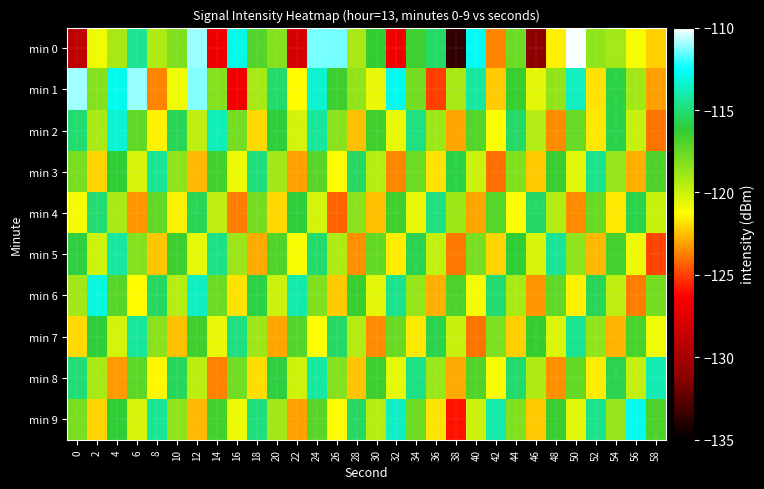

Rank the series by their maximum value, from lowest to highest.

min 4, min 3, min 7, min 5, min 8, min 2, min 6, min 9, min 1, min 0